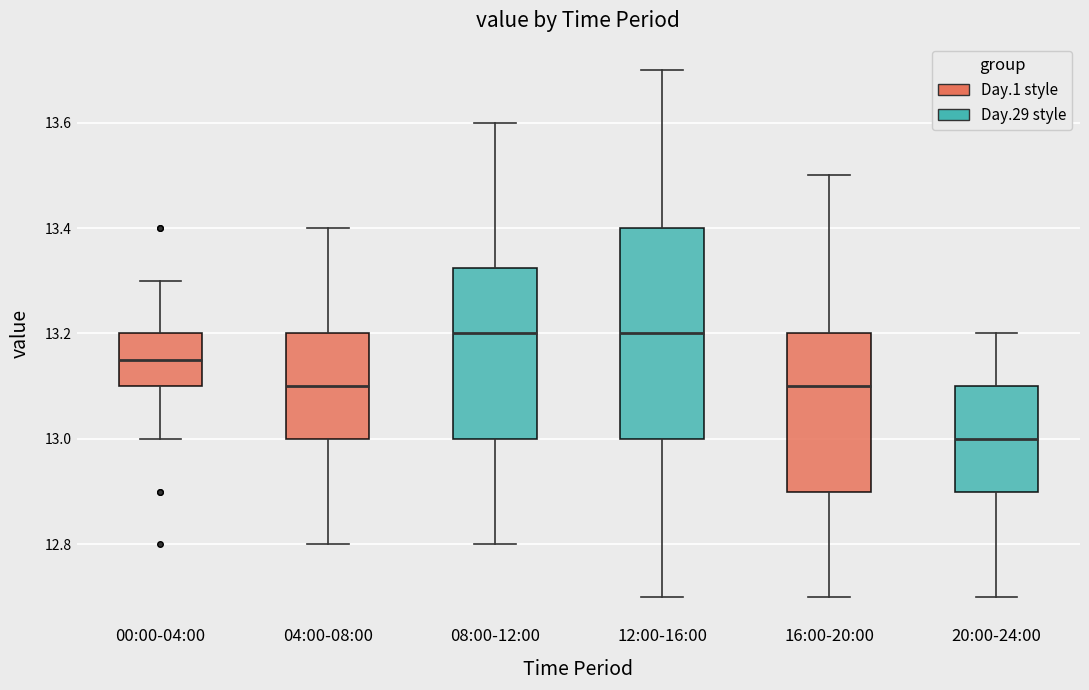

Where does the median line of the box for 00:00-04:00 sit on the y-axis? The values are not printed on the chart, so give them approximately, as read against the axis.

13.16